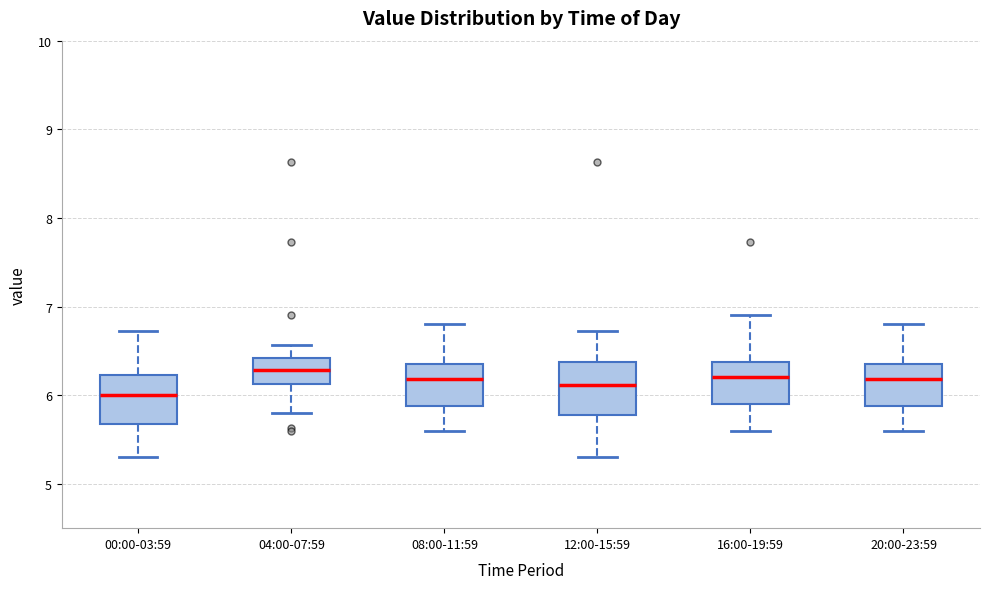

Where does the lower whisker of the box for 12:00-15:59 end on the y-axis? The values are not printed on the chart, so give them approximately, as read against the axis.

5.3